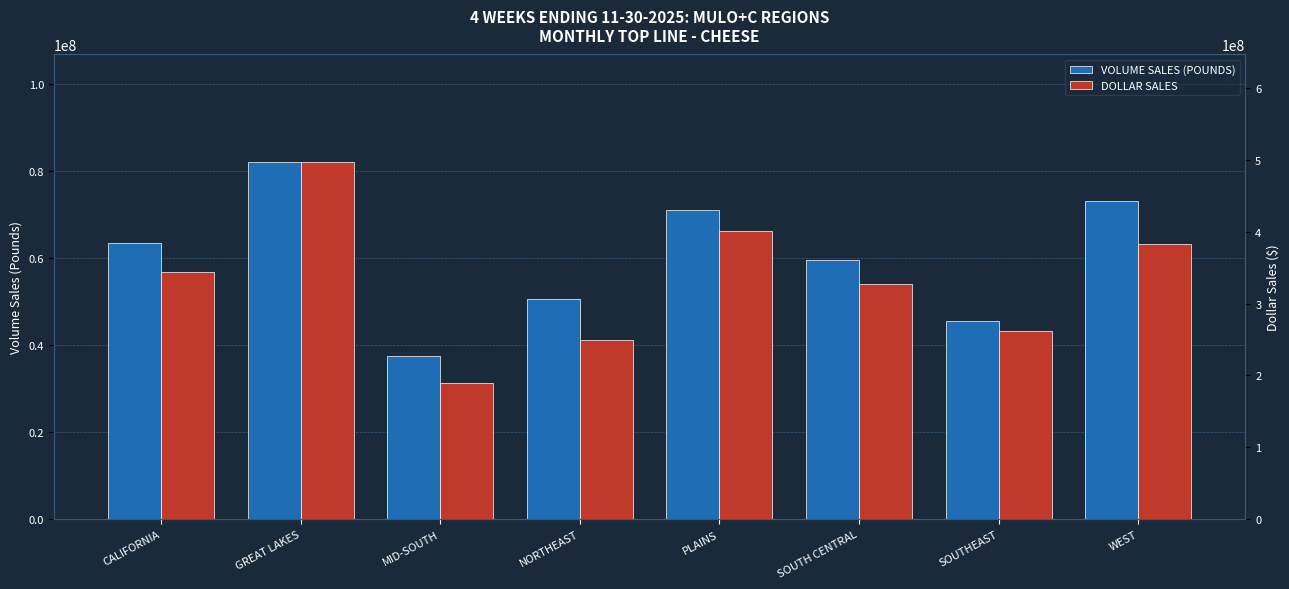

Reading left to right, list all the values displayed in this chart.

VOLUME SALES (POUNDS): CALIFORNIA=63516087.9	GREAT LAKES=82174294.4	MID-SOUTH=37468070.7	NORTHEAST=50580538.7	PLAINS=71023320.4	SOUTH CENTRAL=59658993.3	SOUTHEAST=45551999.2	WEST=73093267.0
DOLLAR SALES: CALIFORNIA=344579733.4	GREAT LAKES=497576068.7	MID-SOUTH=189150393.0	NORTHEAST=249108340.9	PLAINS=400947233.5	SOUTH CENTRAL=327322952.9	SOUTHEAST=261551862.0	WEST=382697811.9